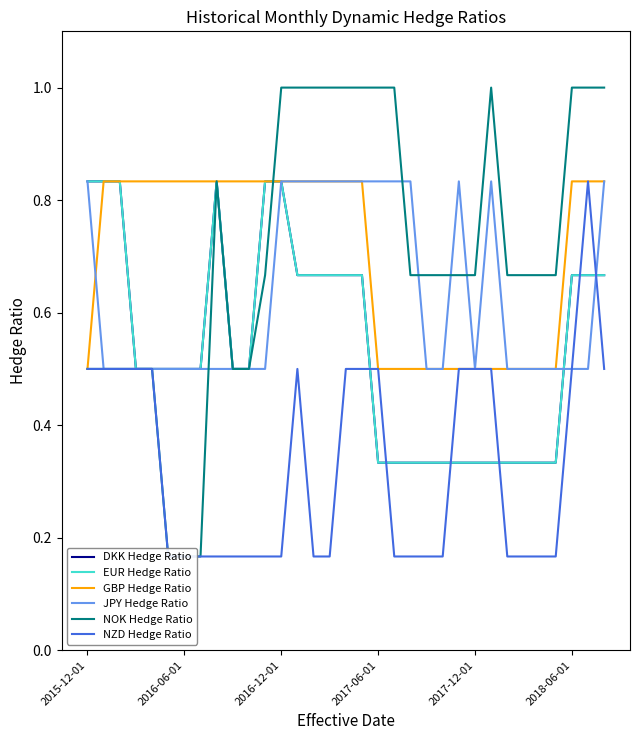

What is the sum of the GBP Hedge Ratio values at 10 and 26?

1.3